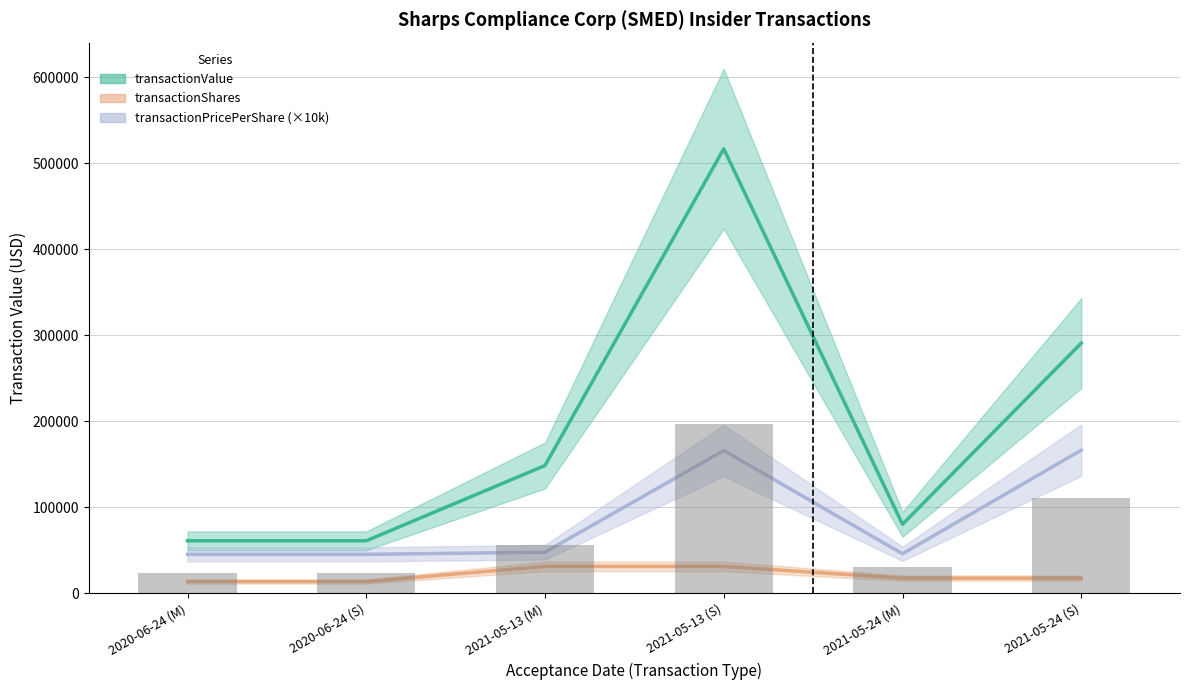

Which has a higher value, 2020-06-24 (M) or 2021-05-13 (S)?

2021-05-13 (S)